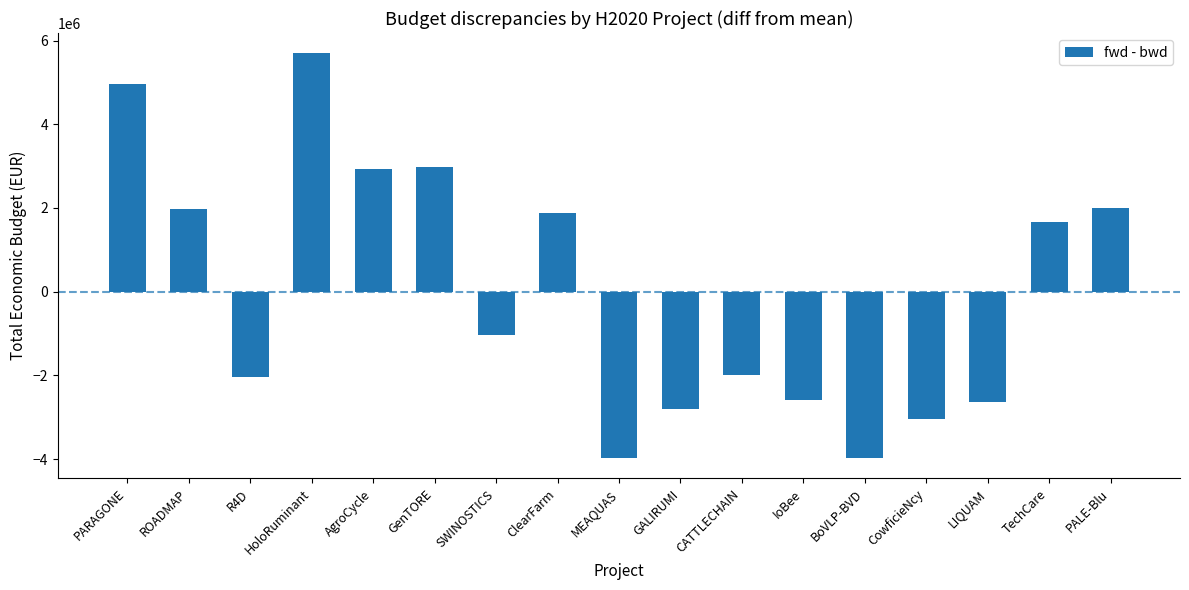

What is the difference between the maximum and minimum values?

9674763.0